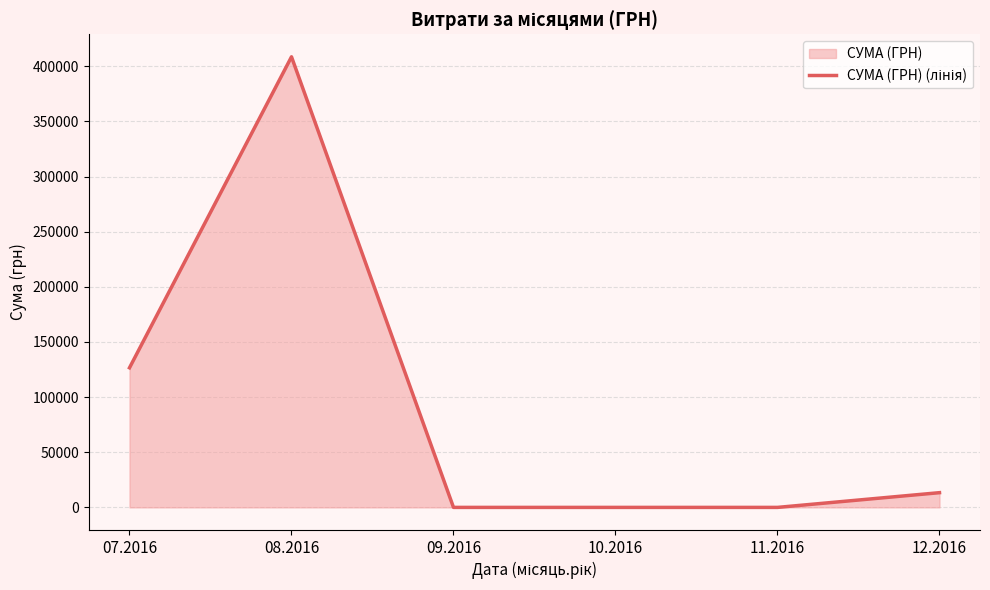

What is the change in value from 08.2016 to 10.2016?

-408627.1